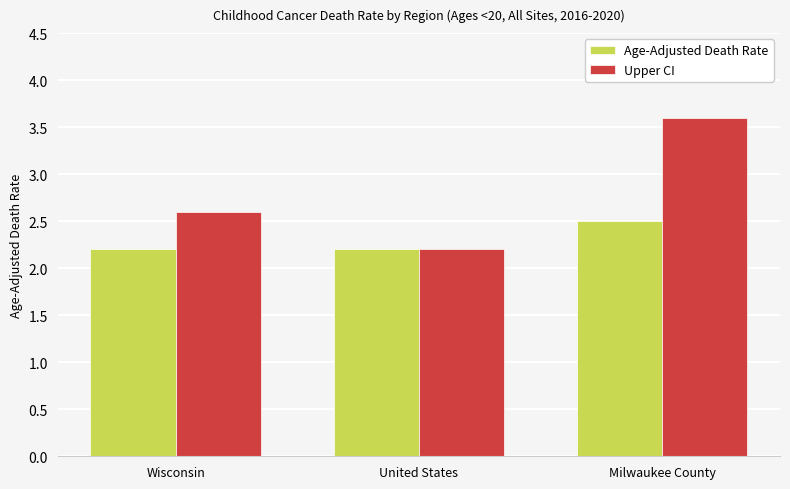

What is the total value across all series at Wisconsin?

4.8